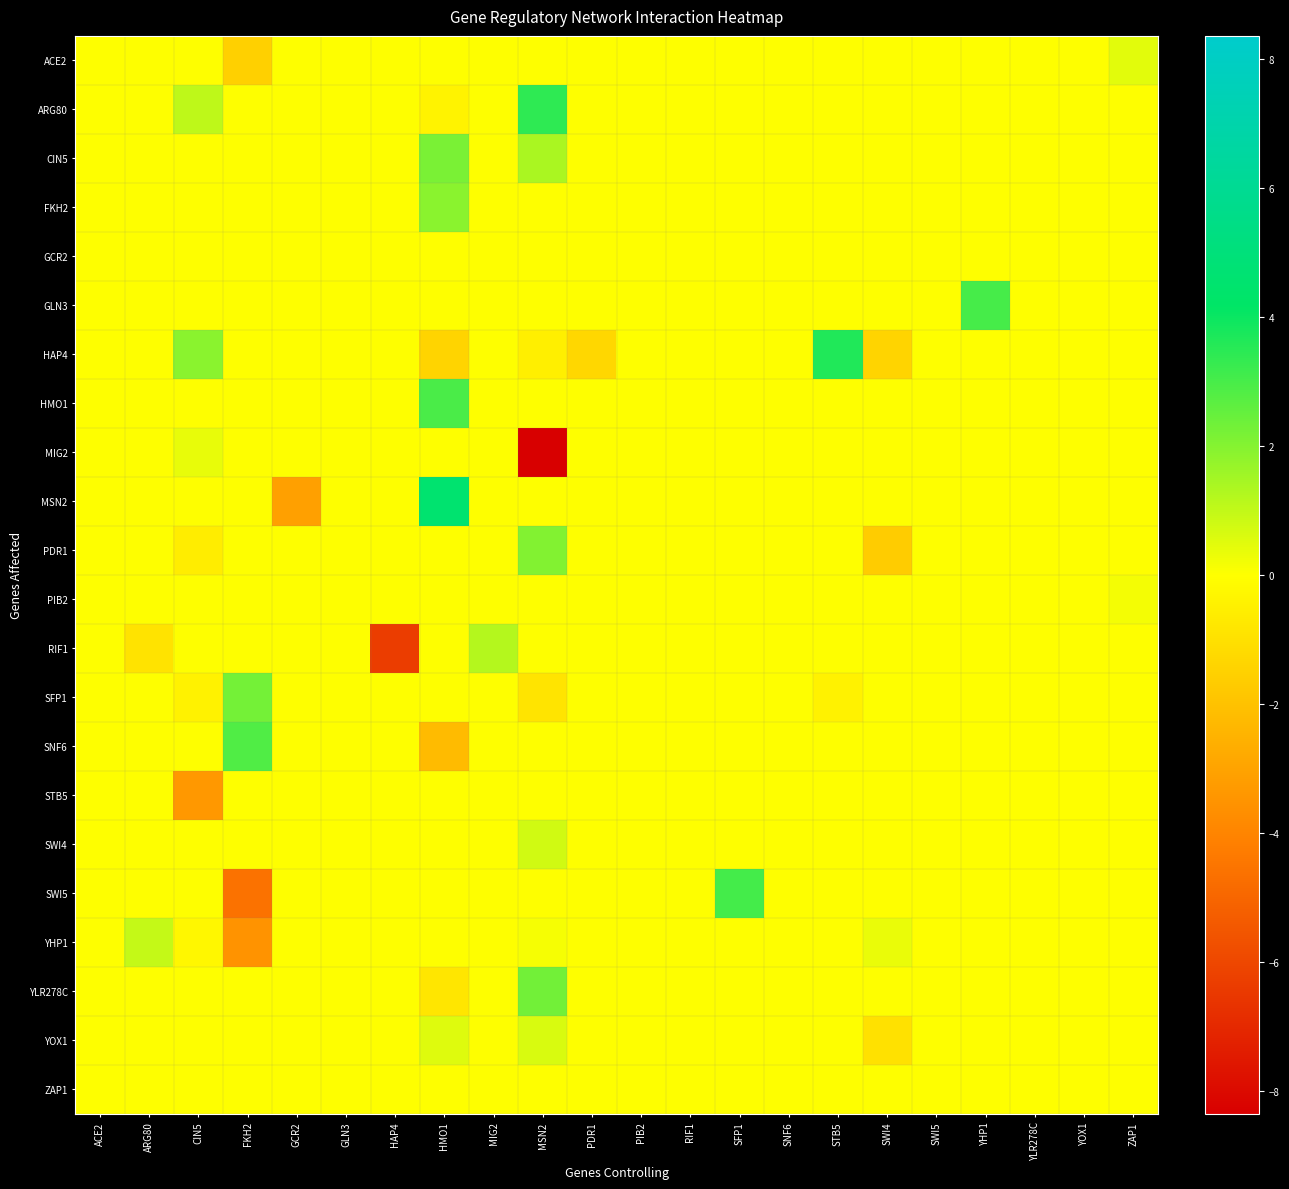

What is the total value across all series at SWI4?

-3.6